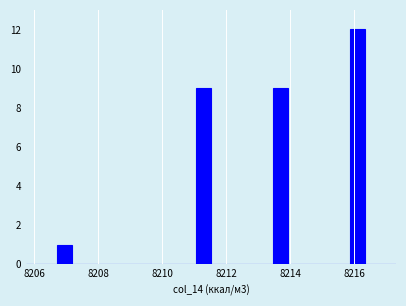

Around what value on the x-axis is the tallest bar? Give the approximate position of its centre, as read against the axis.

8216.0